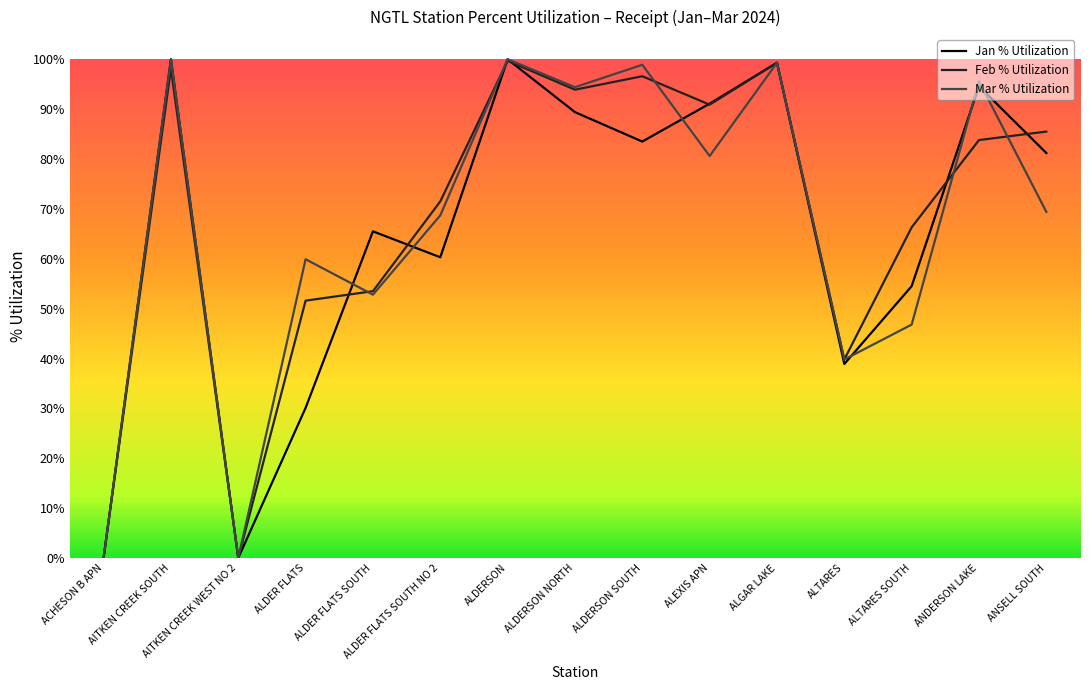

Is it true that Mar % Utilization equals 37.5 at ALDERSON NORTH?

False